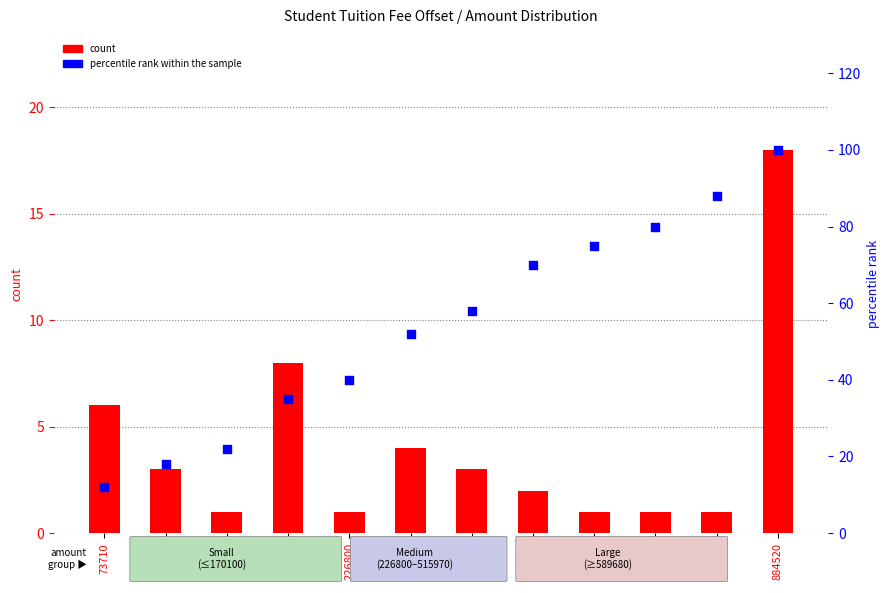

What is the total value across all series at 226800?

41